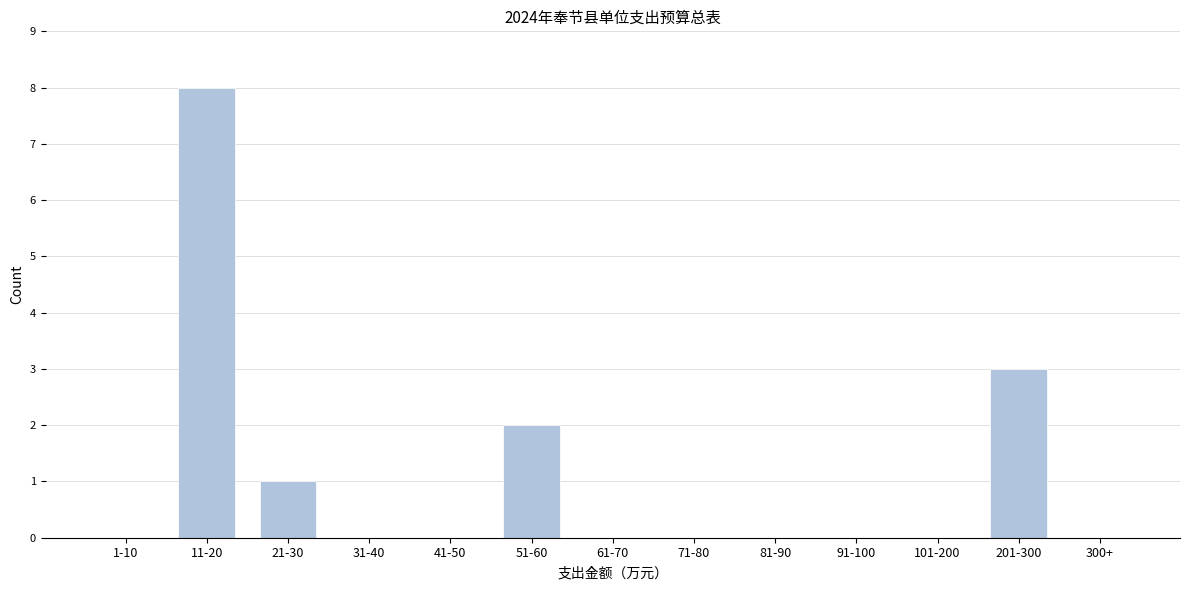

Reading left to right, transcribe all the data shown in this chart.

1-10=0	11-20=8	21-30=1	31-40=0	41-50=0	51-60=2	61-70=0	71-80=0	81-90=0	91-100=0	101-200=0	201-300=3	300+=0